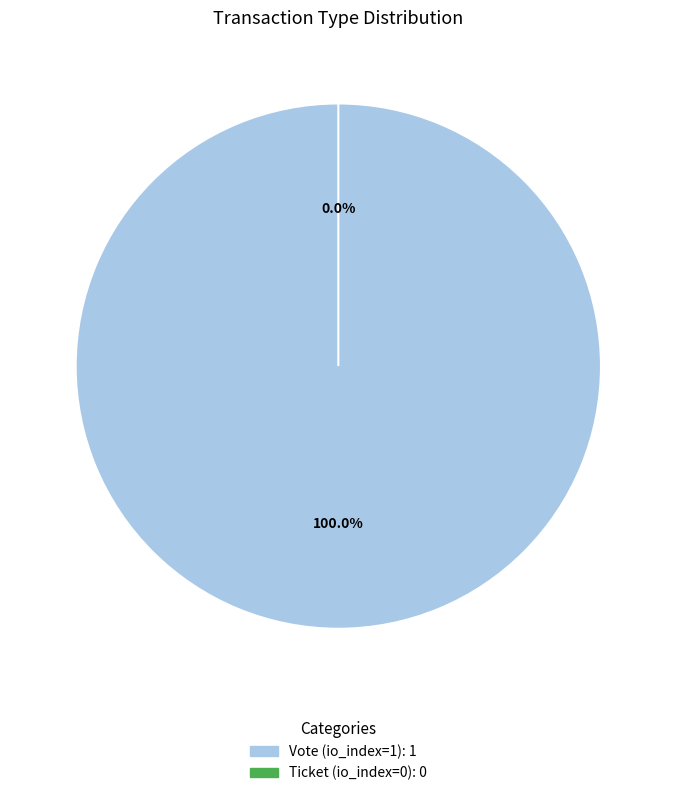

What percentage is the Vote (io_index=1) slice, to the nearest percent?

100%